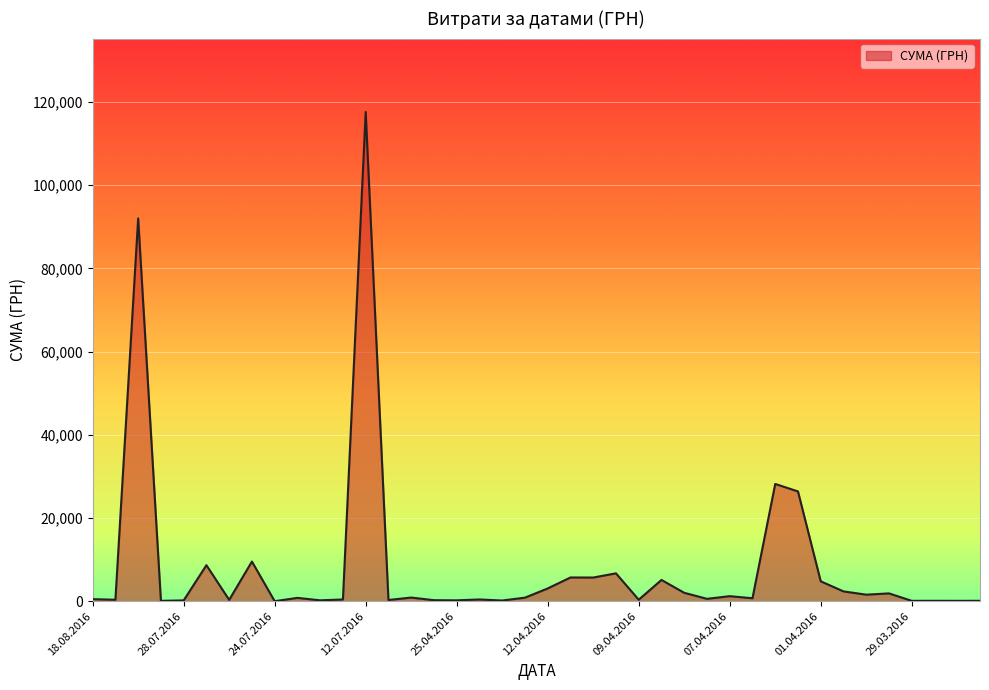

Count the number of data series in this chart.

1